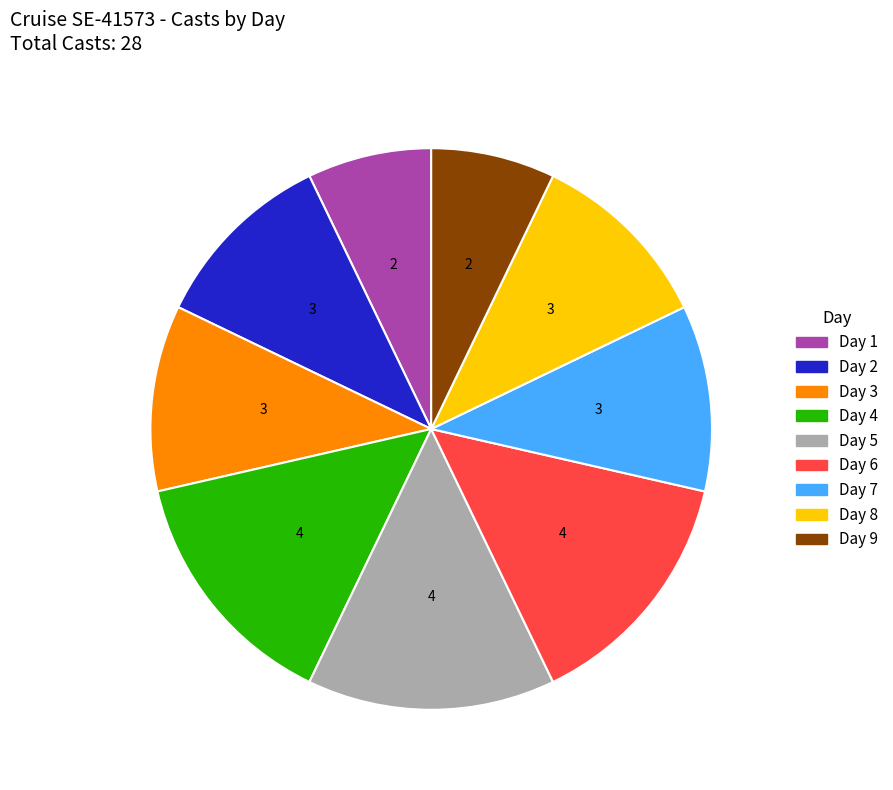

The Day 3 slice represents 25% of the pie. True or false?

False